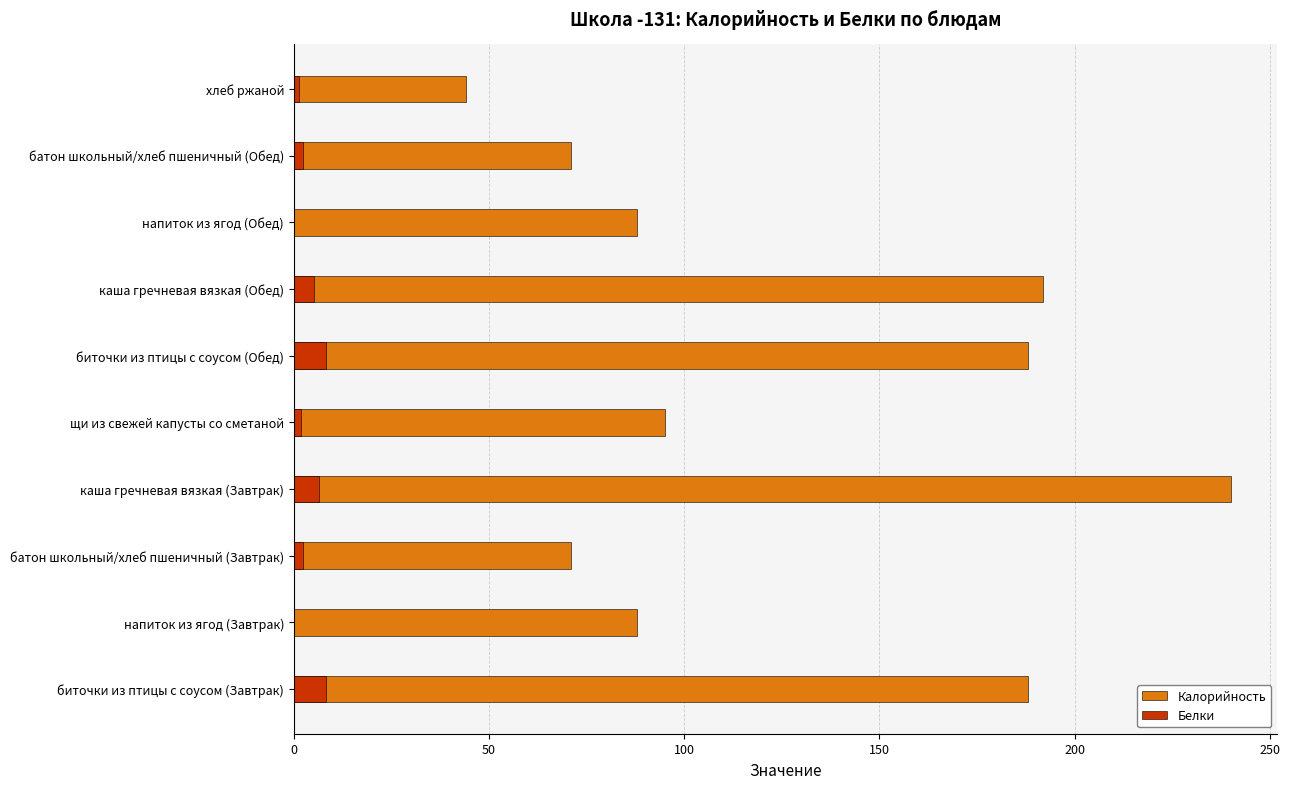

The value of Калорийность at биточки из птицы с соусом (Обед) is 70.1. True or false?

False